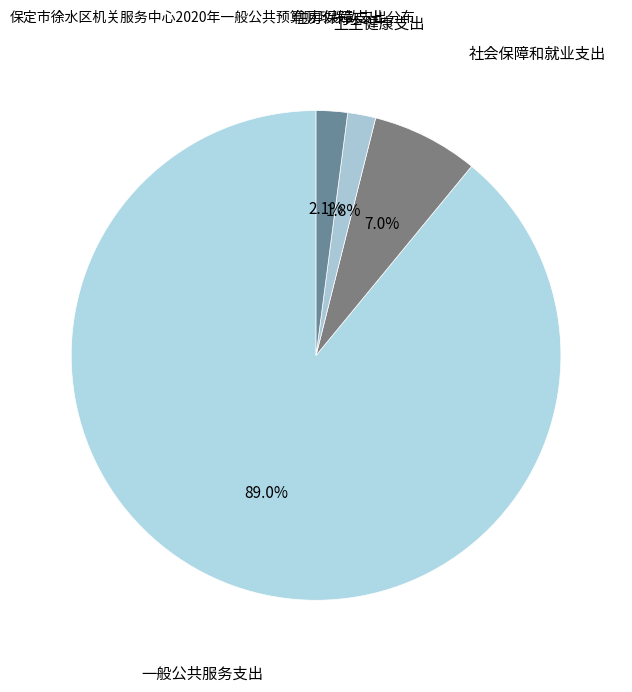

Approximately how many times larger is the value at 卫生健康支出 compared to 社会保障和就业支出?

0.3